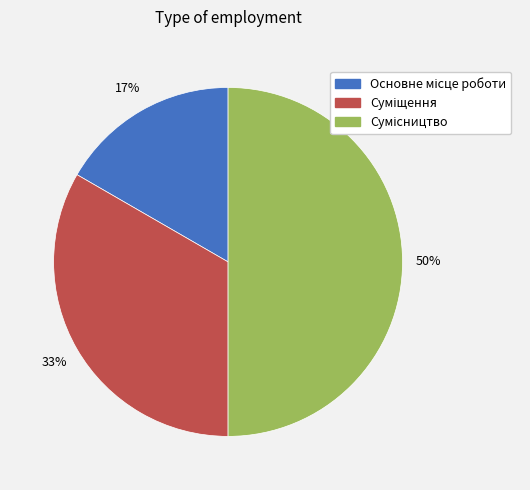

How many segments does this pie chart have?

3